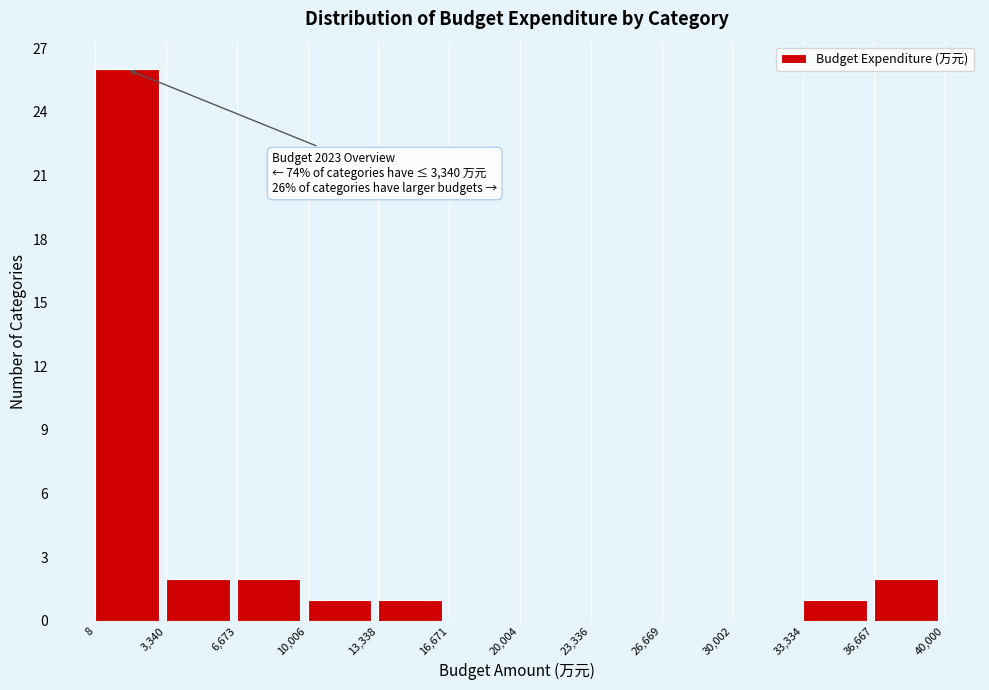

Over which range of the x-axis is the bar tallest?

8 to 3,340